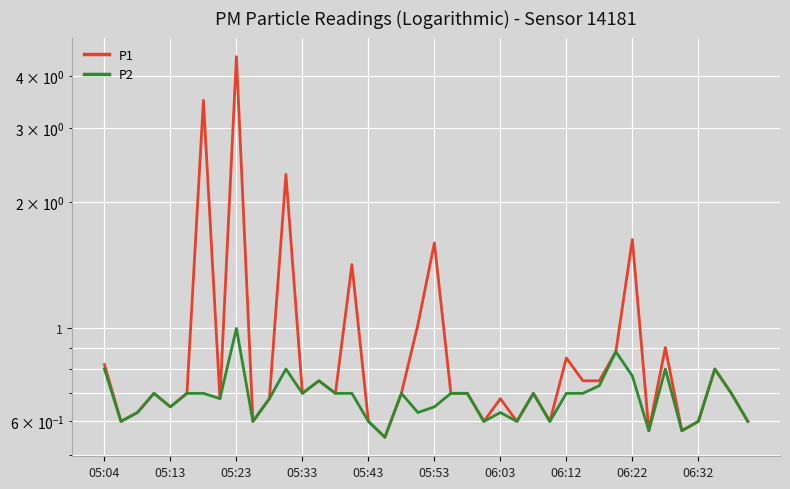

What is the average value of the P2 series?

0.7